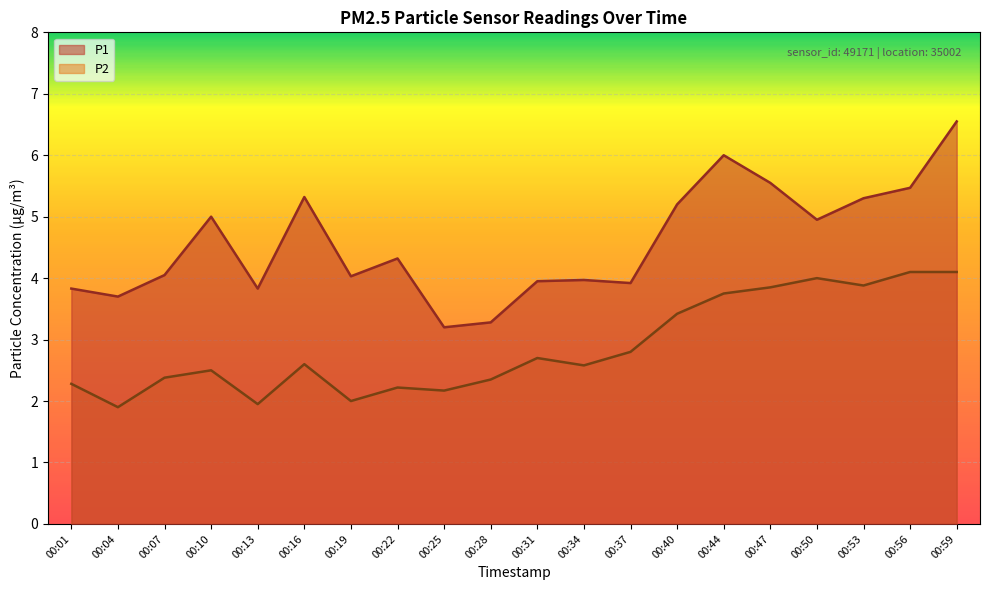

Where does the P1 series first go above 4?

00:07